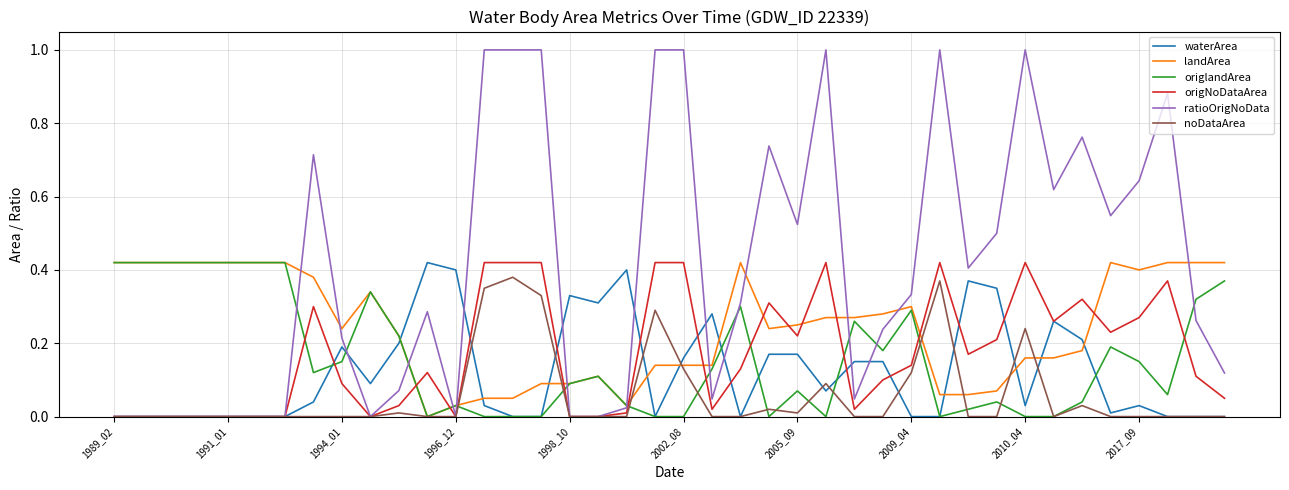

Which series has the largest total across all categories?

ratioOrigNoData